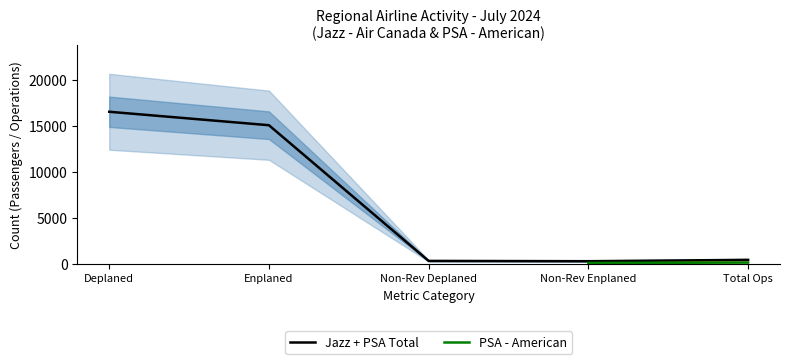

Which category has the highest value in the Jazz + PSA Total series?

Deplaned